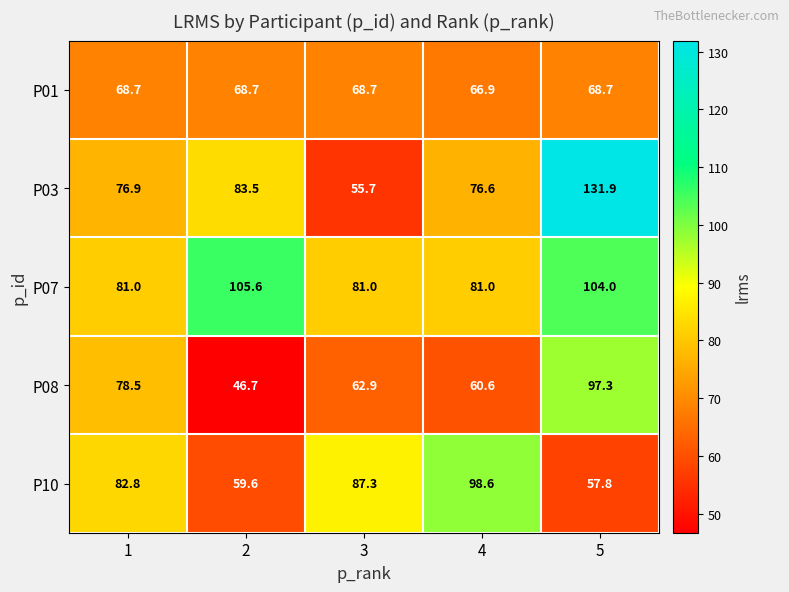

Which series has the widest spread of values?

P03